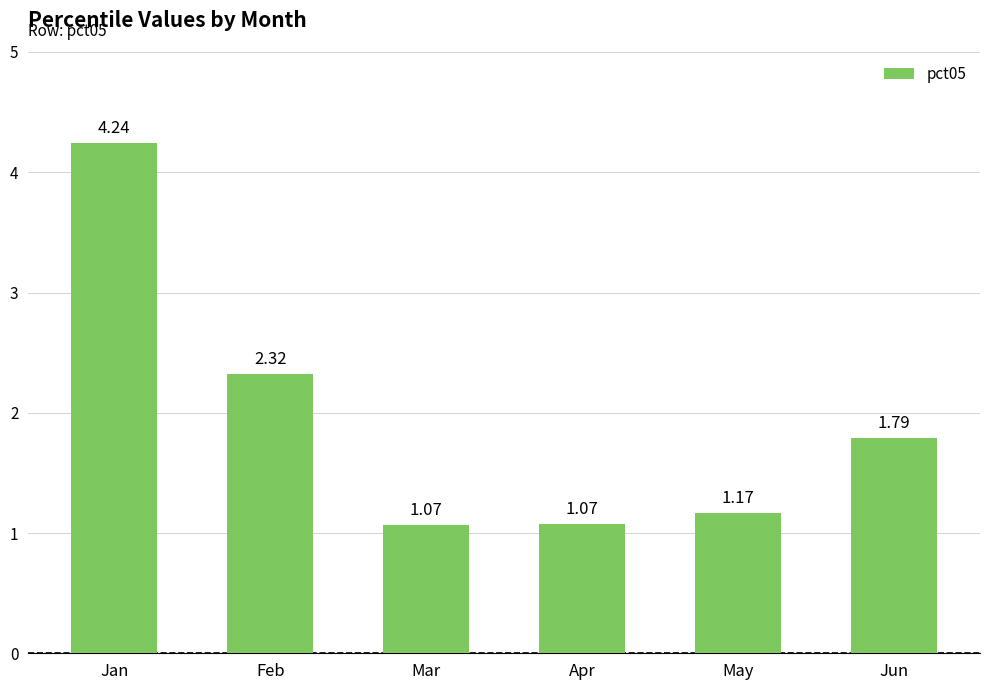

What is the ratio of the value at Jun to the value at Mar?

1.7